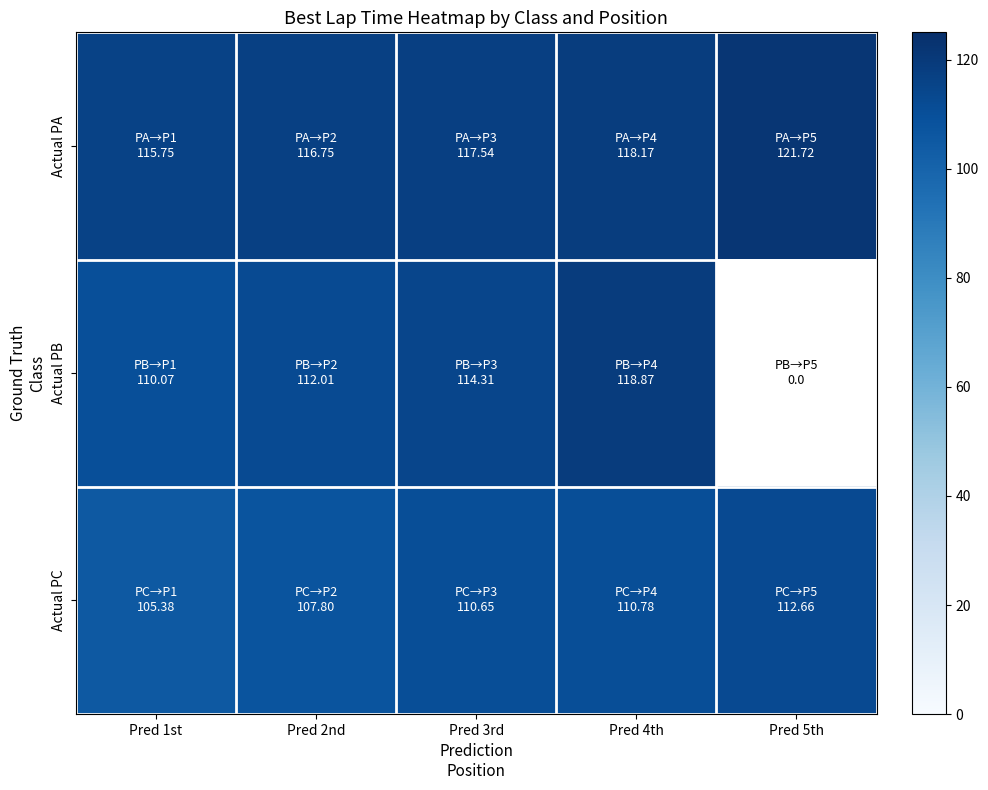

How many positive values does the Actual PB series have?

4